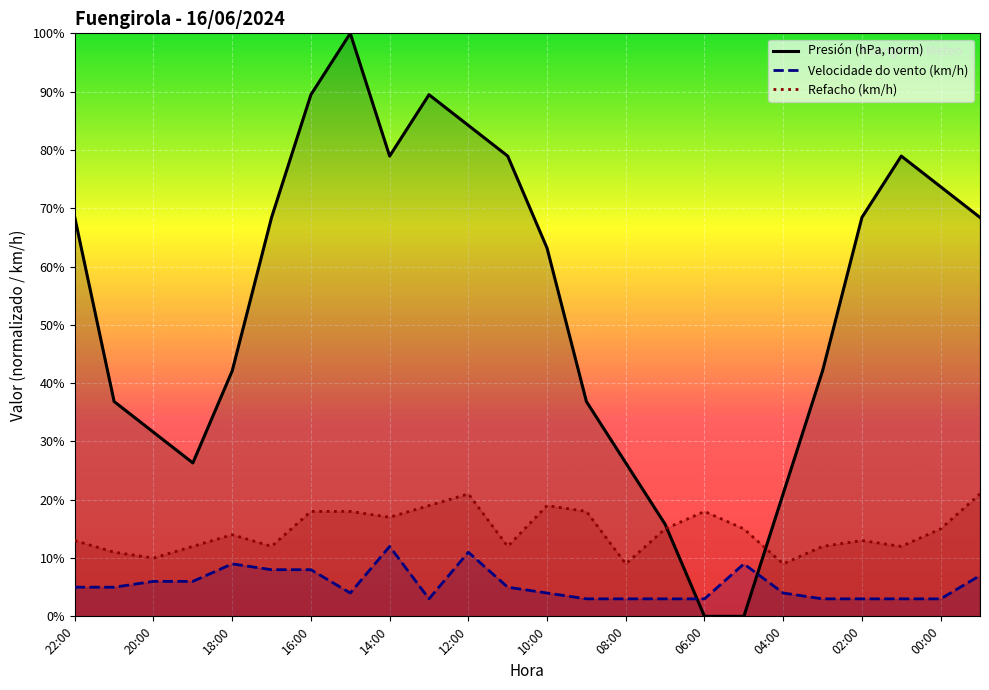

Is it true that Presión (hPa, norm) equals 68.4 at 02:00?

True